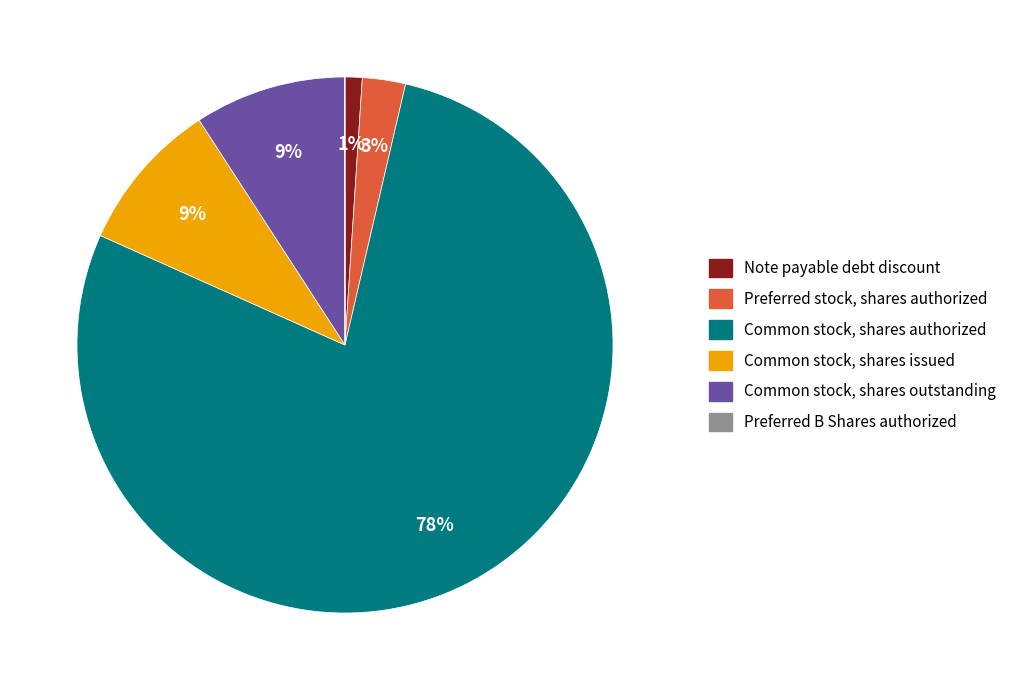

Does Note payable debt discount account for over 50% of the chart?

No